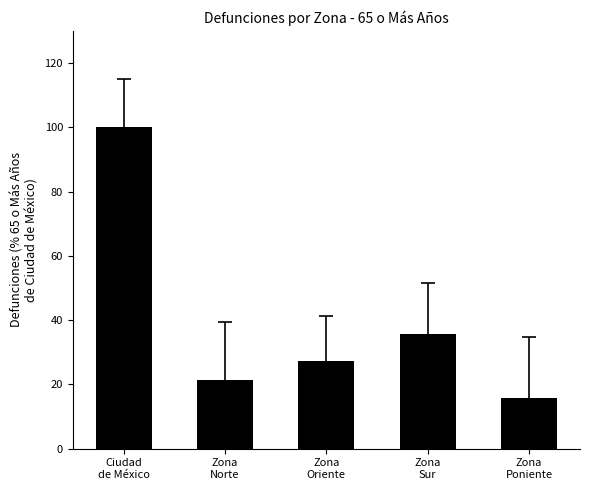

What is the change in value from Zona
Norte to Zona
Sur?

+14.1